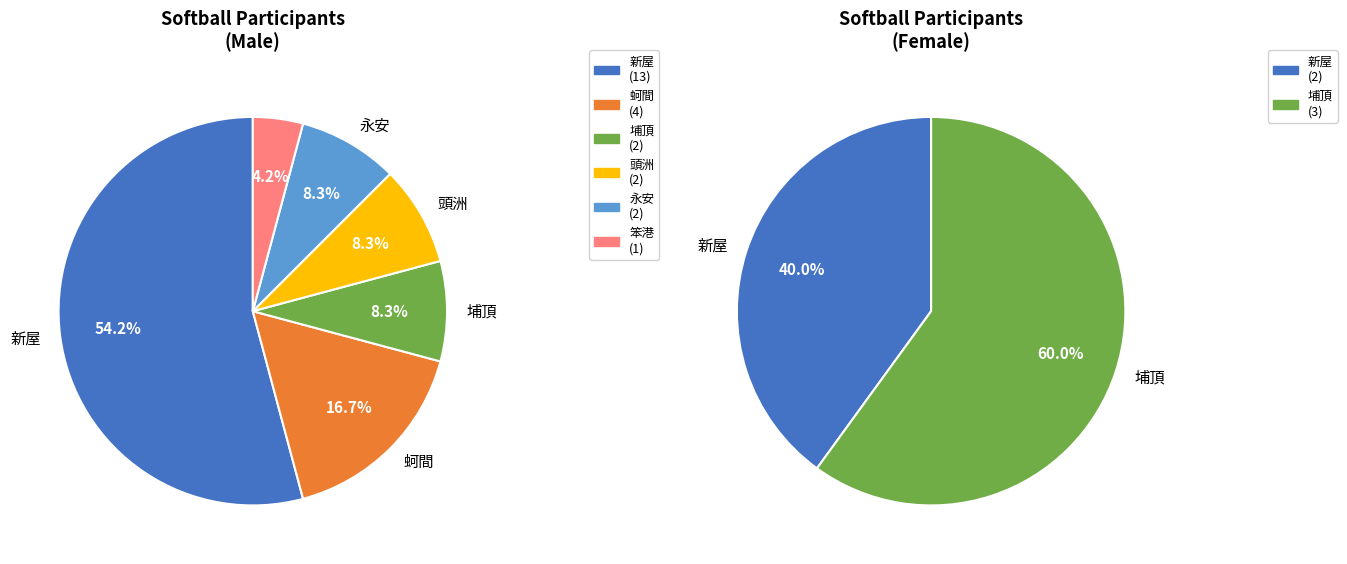

To the nearest percent, what percentage of the pie is 笨港?

4%